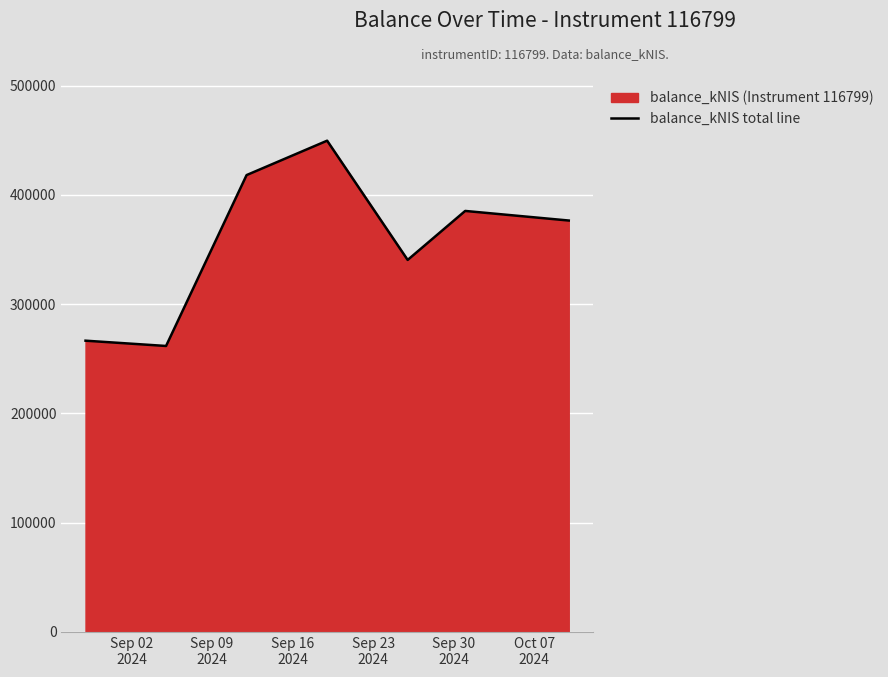

What is the sum of all values?

2498505.7